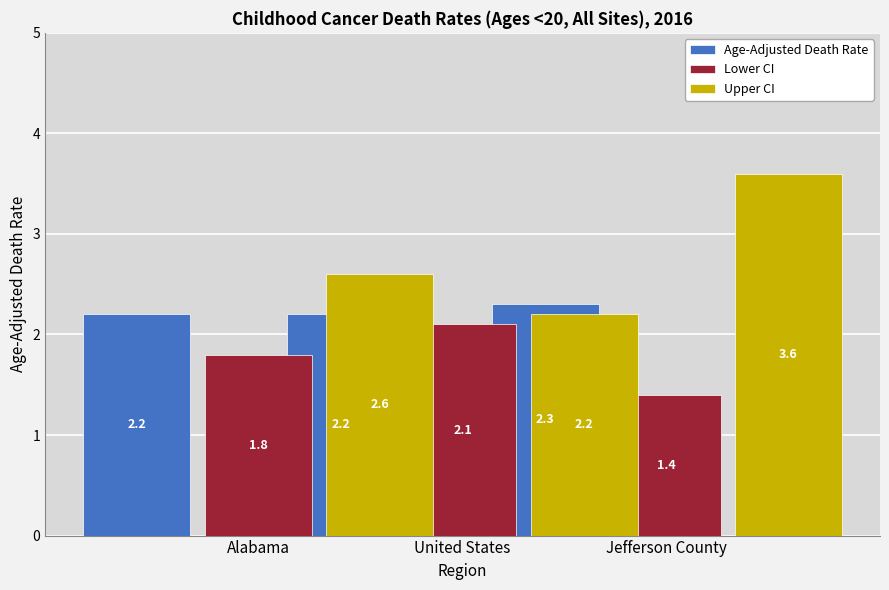

What is the difference between the Age-Adjusted Death Rate values at United States and Alabama?

0.1